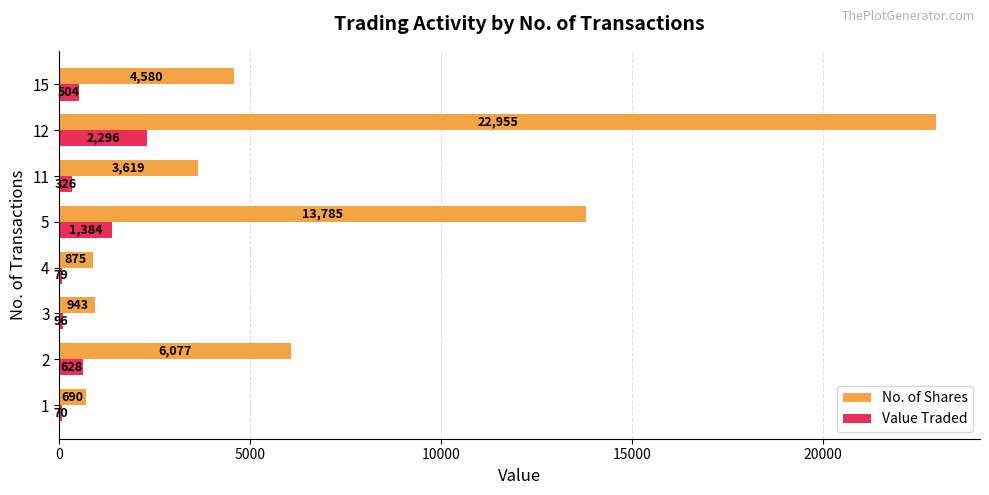

Which series has the largest total across all categories?

No. of Shares